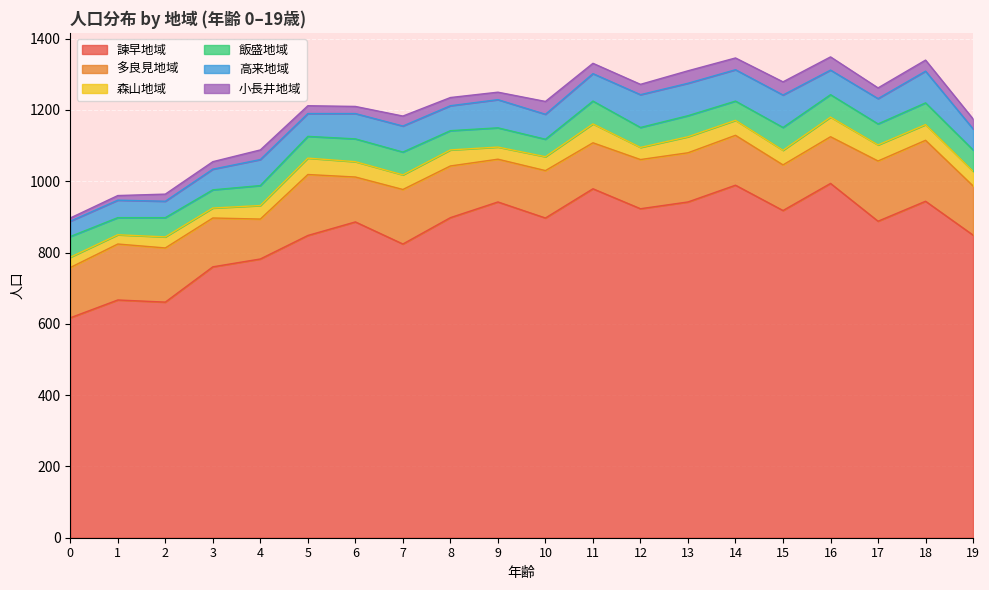

How many interior local valleys does the 諫早地域 series have?

6